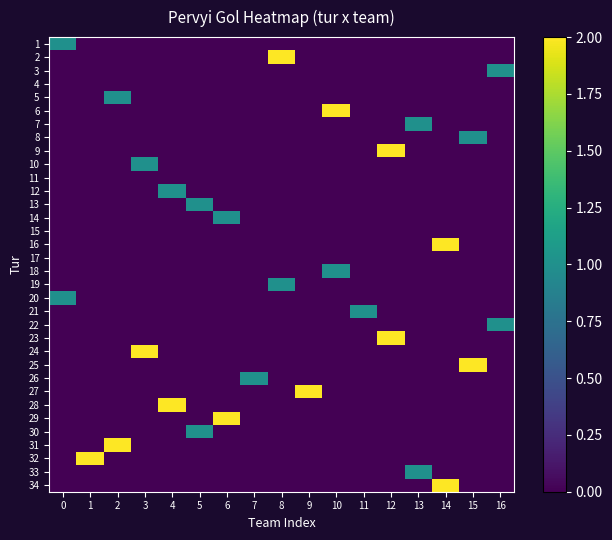

What is the difference between the highest and lowest values at 13?

1